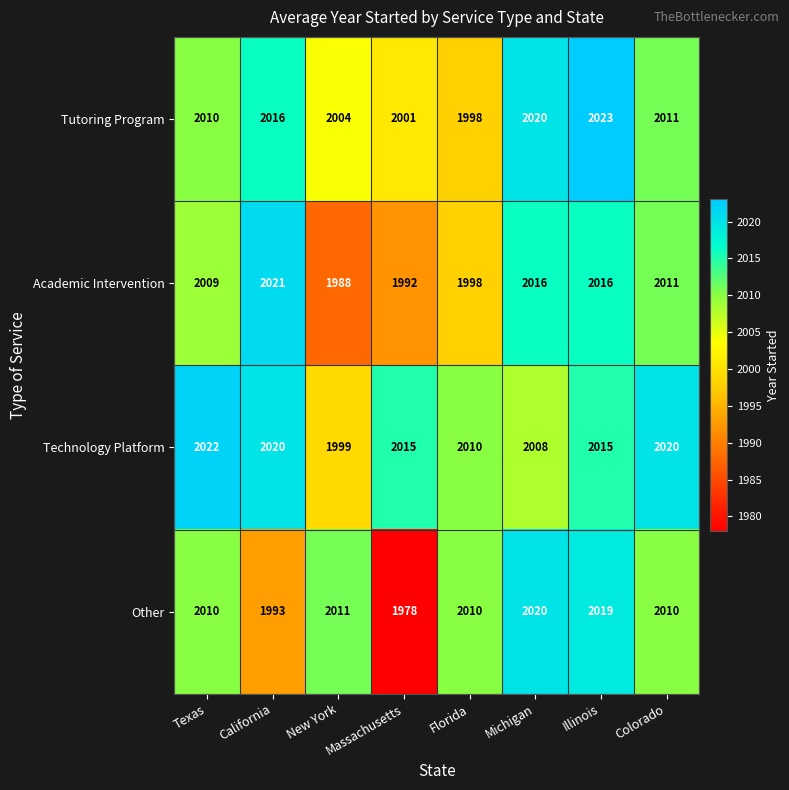

What is the approximate value of Tutoring Program at California, to the nearest 5?

2015